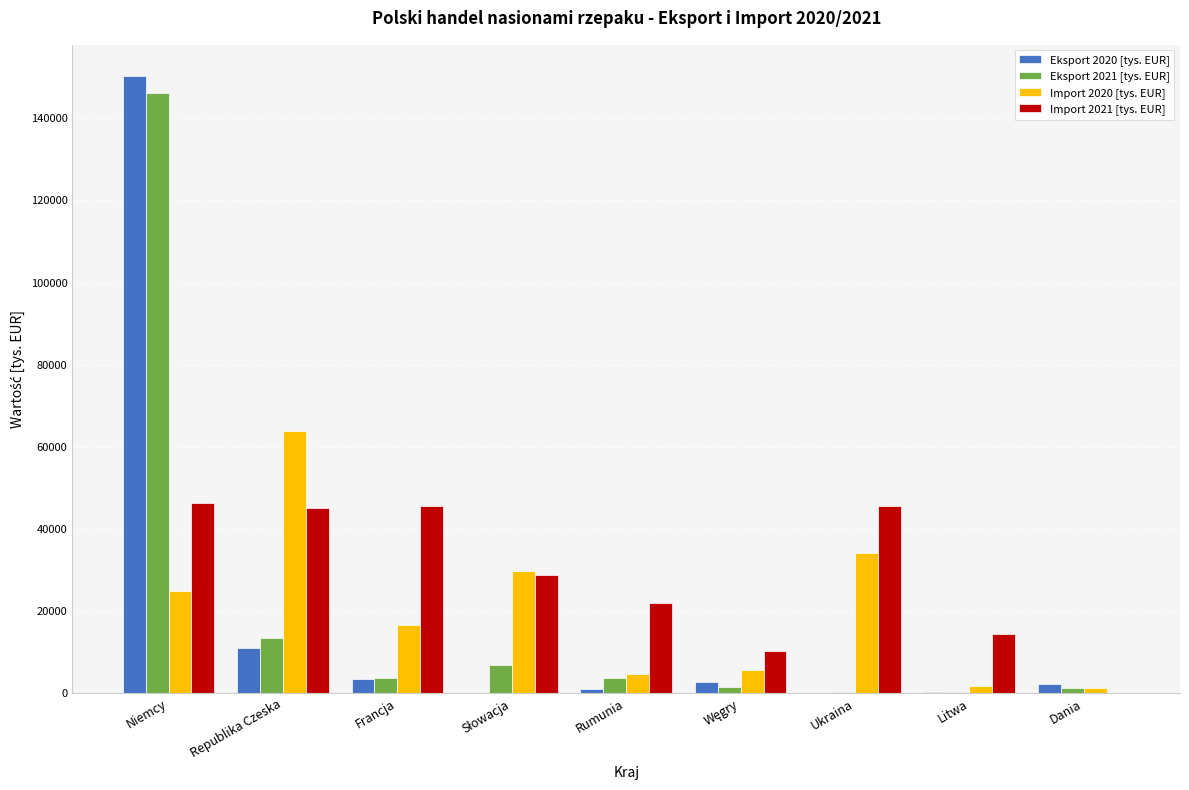

What is the maximum value shown in the chart?

150325.3